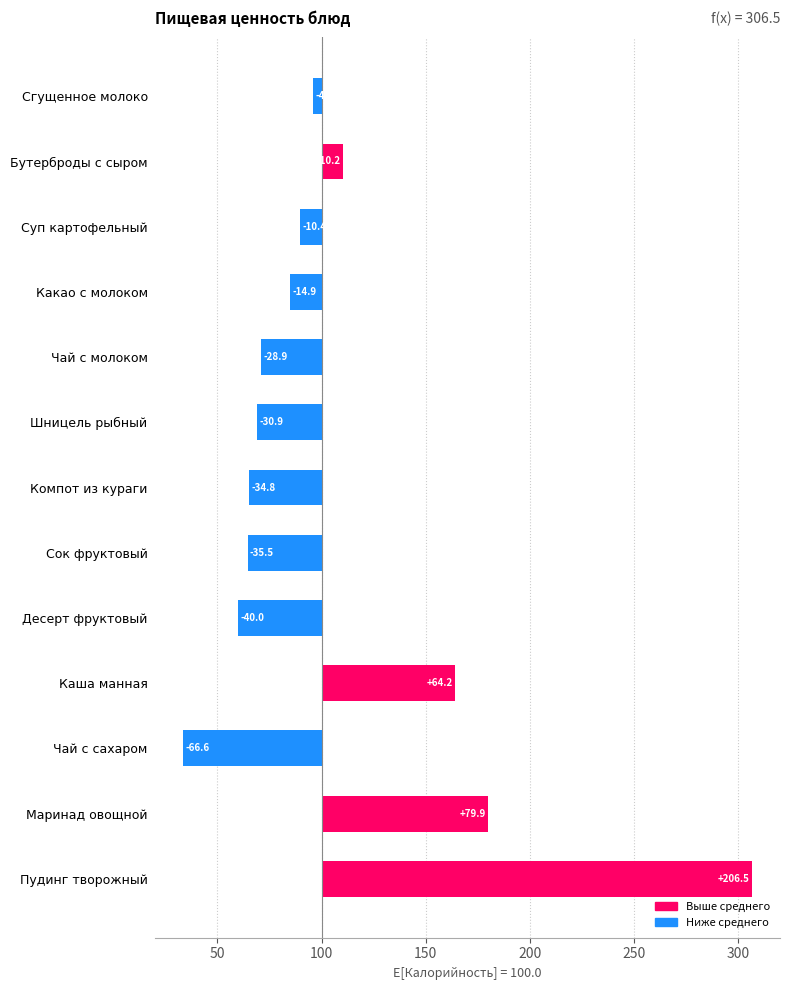

Is it true that the value at Бутерброды с сыром is 15.7?

False